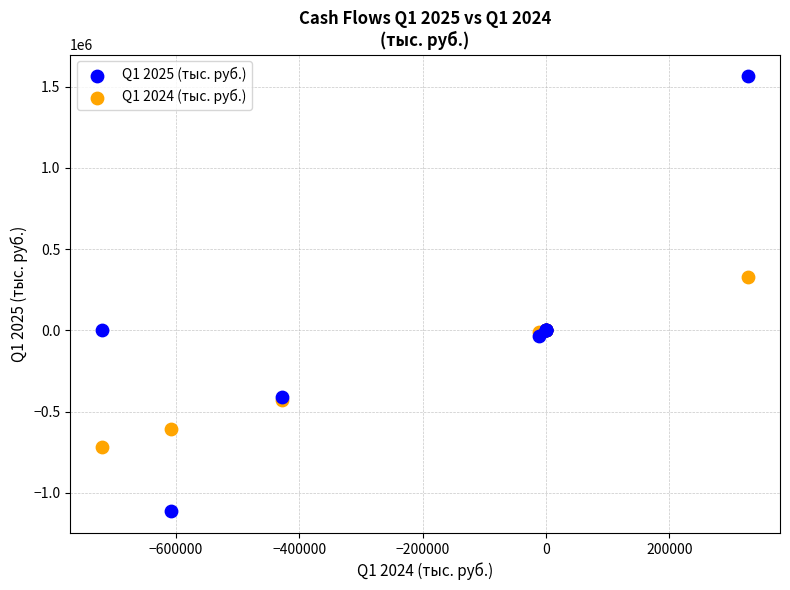

Which series reaches the maximum Y coordinate?

Q1 2025 (тыс. руб.)